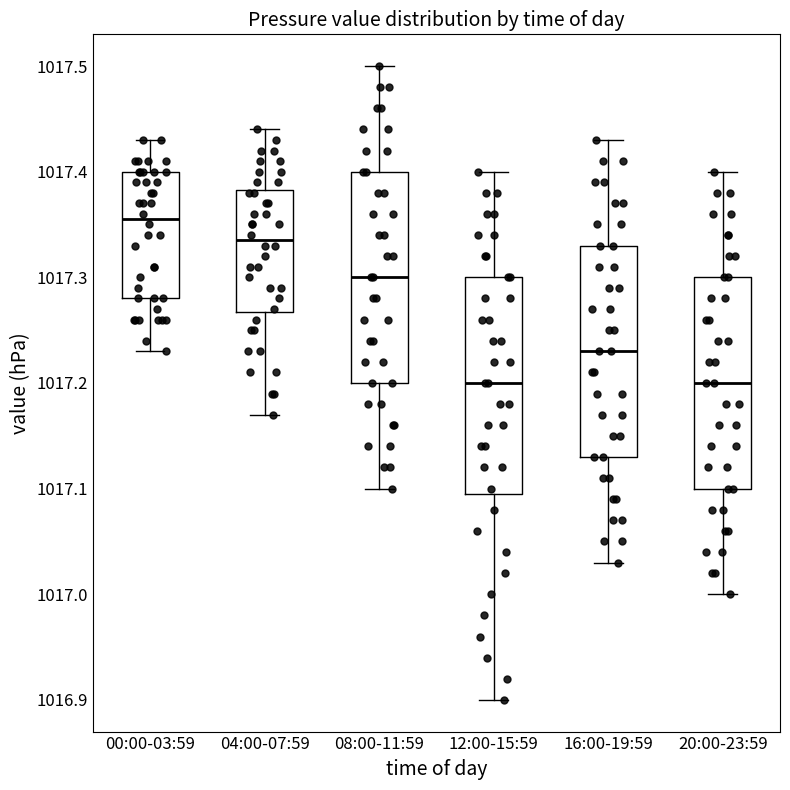

Reading left to right, transcribe this box plot: for each box, give where its median line is, the range the box spans, and where its two whiskers end, as read against the y-axis. The values are not printed on the chart, so give them approximately, as read against the axis.

00:00-03:59: median 1017.36, box 1017.28 to 1017.40, whiskers 1017.23 to 1017.43
04:00-07:59: median 1017.34, box 1017.27 to 1017.38, whiskers 1017.17 to 1017.44
08:00-11:59: median 1017.30, box 1017.20 to 1017.40, whiskers 1017.10 to 1017.50
12:00-15:59: median 1017.20, box 1017.10 to 1017.30, whiskers 1016.90 to 1017.40
16:00-19:59: median 1017.23, box 1017.13 to 1017.33, whiskers 1017.03 to 1017.43
20:00-23:59: median 1017.20, box 1017.10 to 1017.30, whiskers 1017.00 to 1017.40